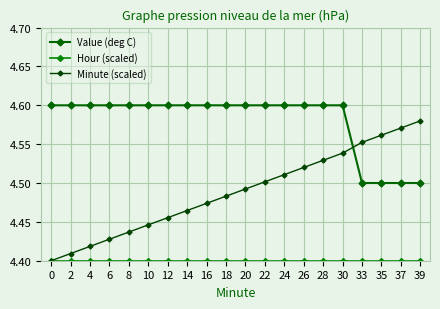

Which has a higher value, 26 or 33?

26